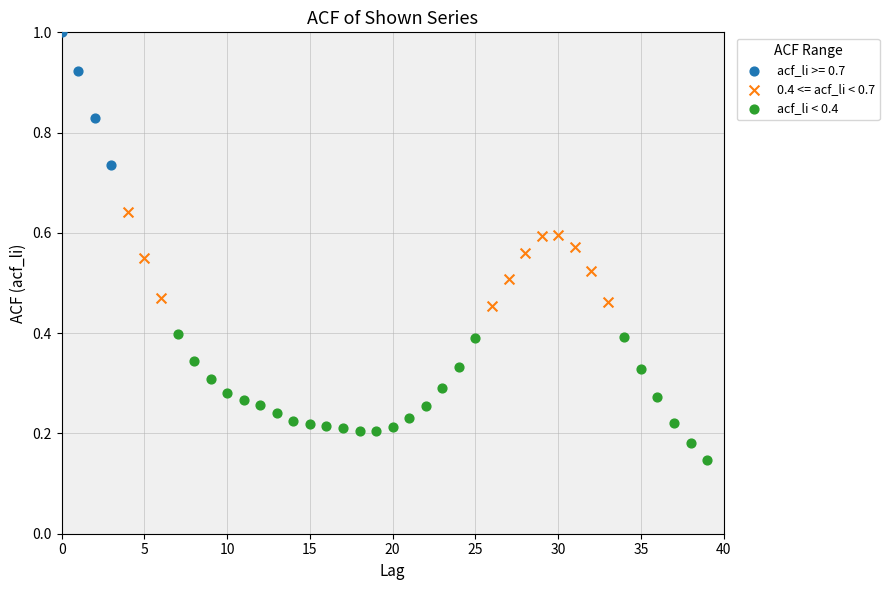

Which series reaches the maximum Y coordinate?

acf_li >= 0.7